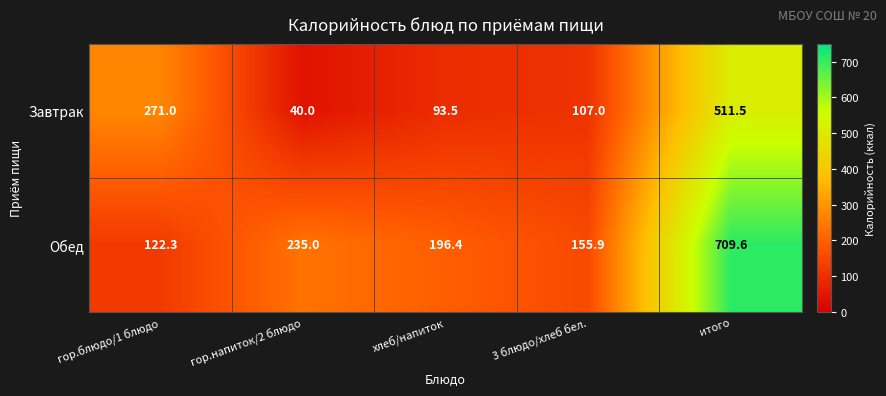

At which label is Обед closest to 415?

гор.напиток/2 блюдо